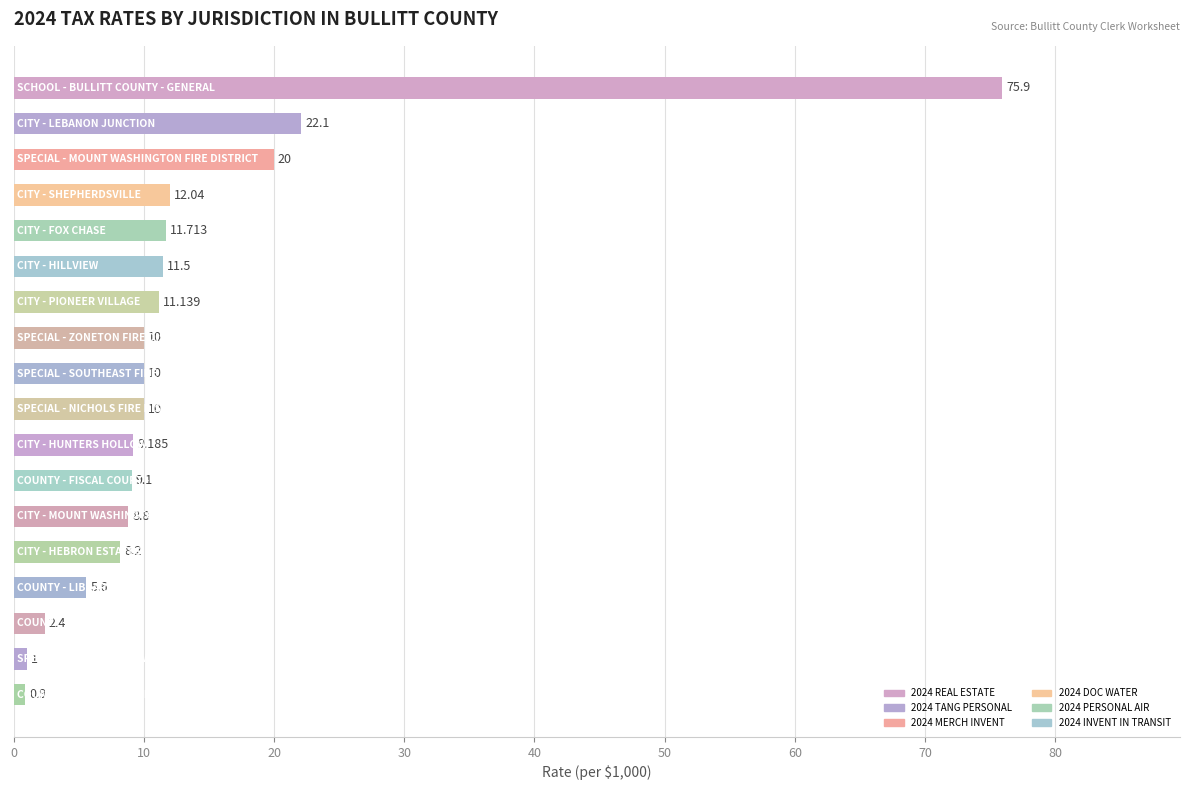

Does the chart contain stacked bars?

No